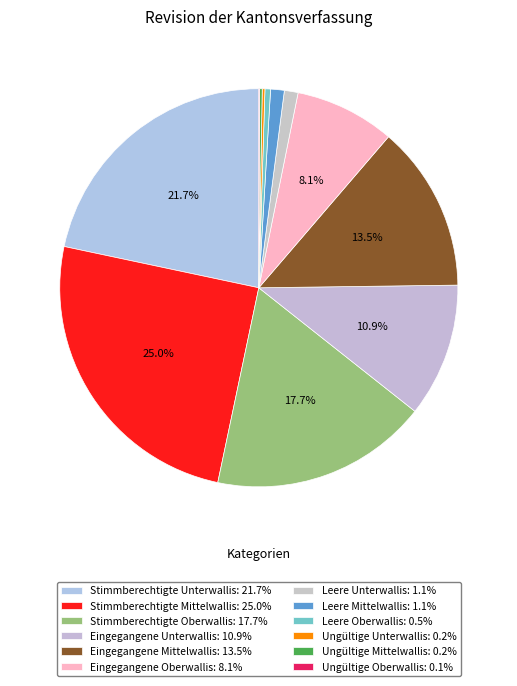

Does any single category account for the majority?

No